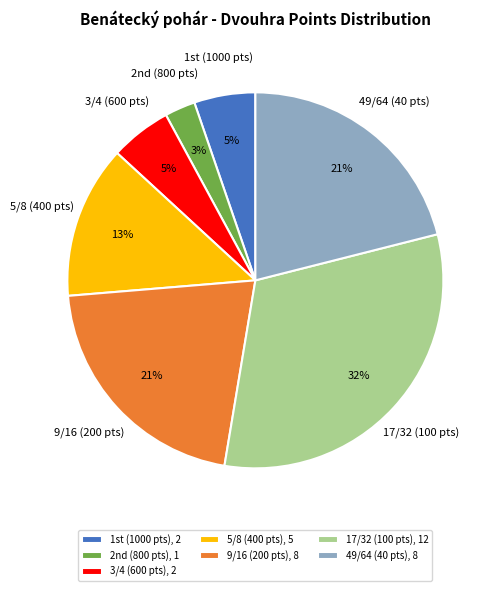

To the nearest percent, what percentage of the pie is 17/32 (100 pts)?

32%